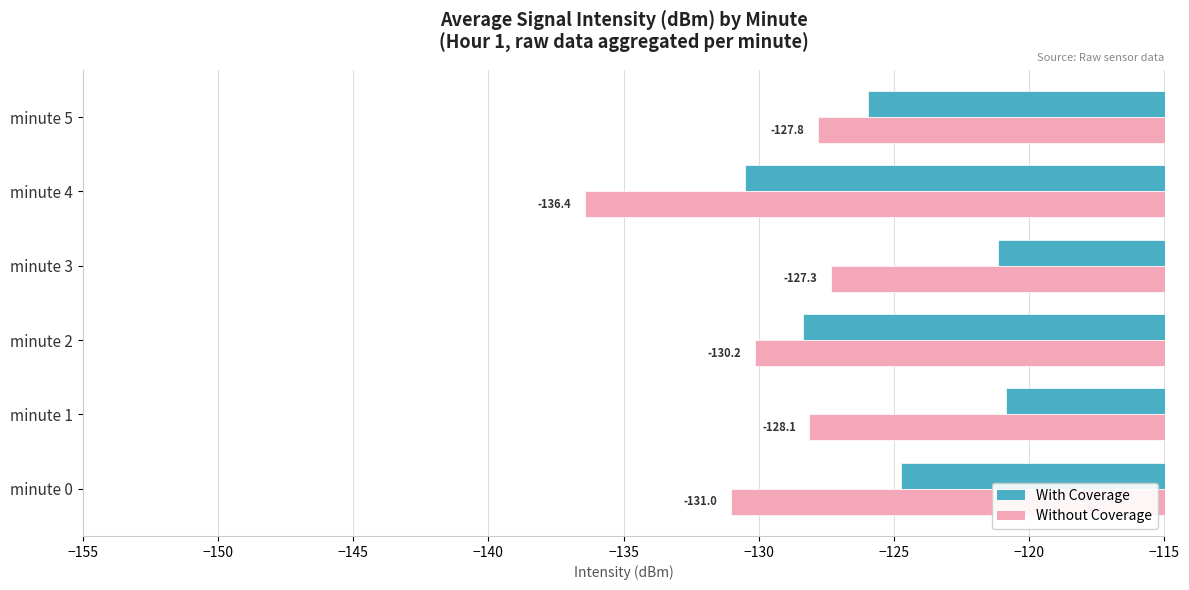

Which category has the highest value in the With Coverage series?

minute 1